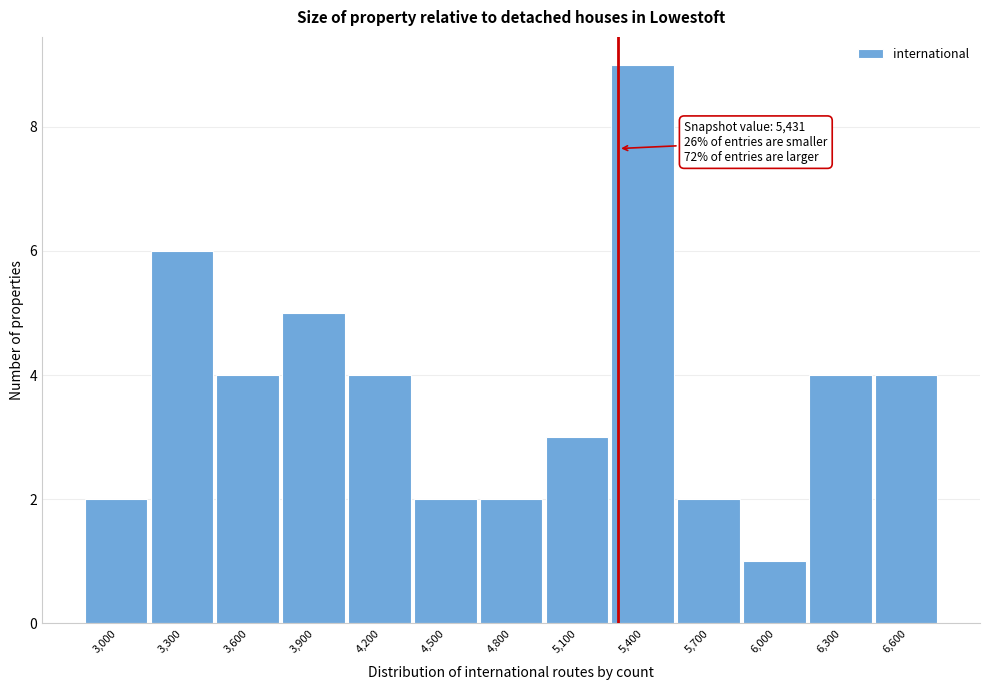

Reading left to right, what are all the values shown in this chart?

3,000=2	3,300=6	3,600=4	3,900=5	4,200=4	4,500=2	4,800=2	5,100=3	5,400=9	5,700=2	6,000=1	6,300=4	6,600=4